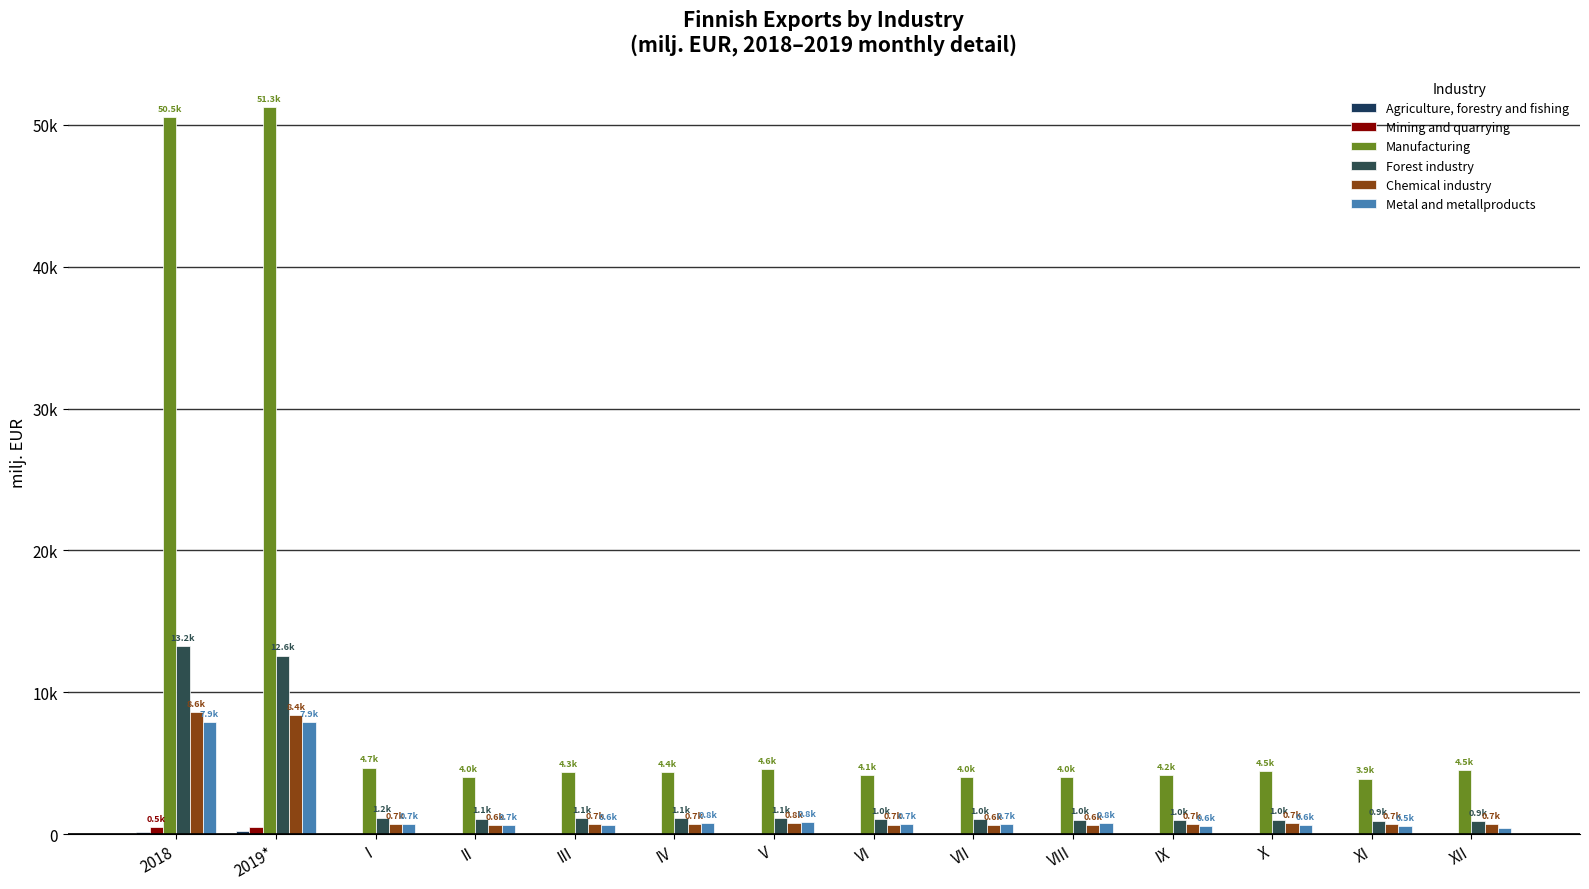

The Forest industry series shows 1333.2 at XII. True or false?

False